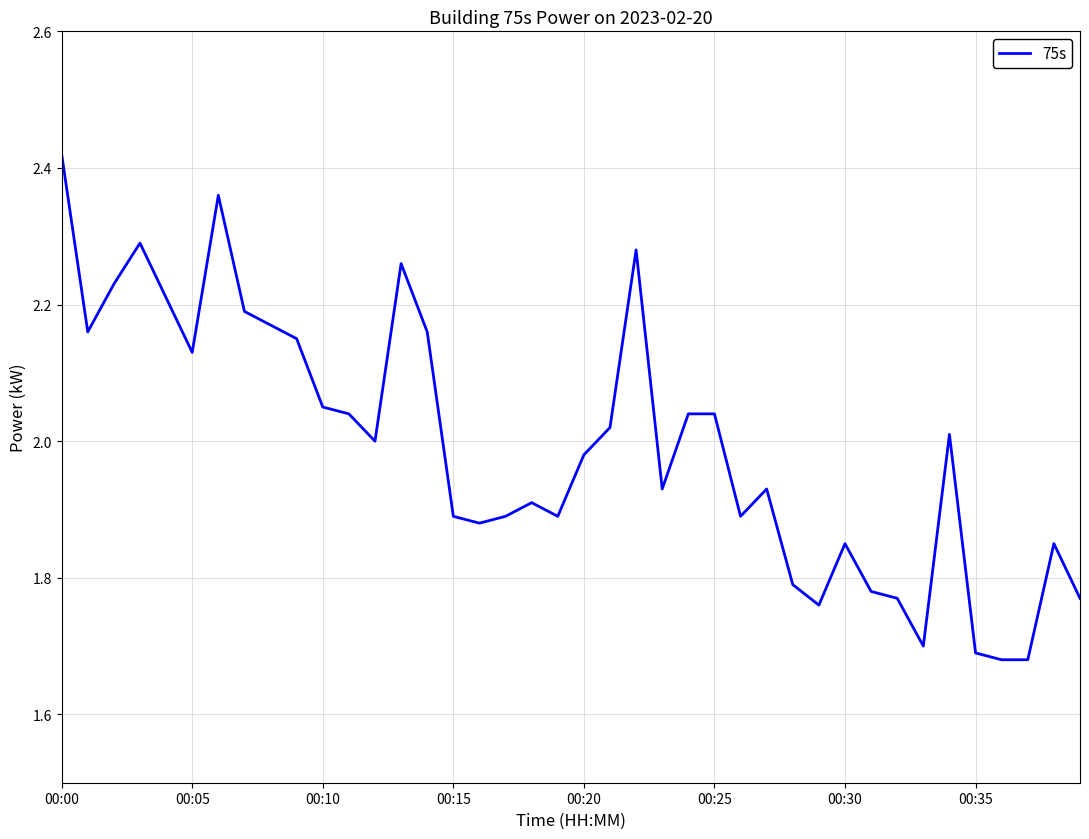

What is the difference between the maximum and minimum values?

0.7